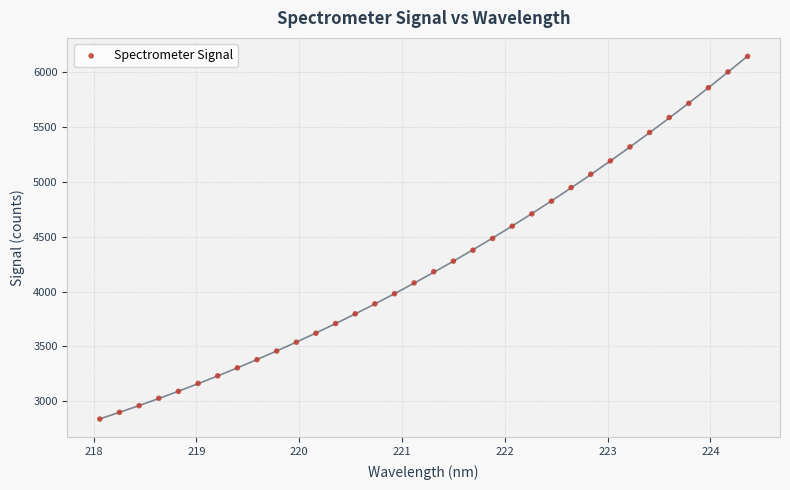

What is the range of Y values (max minus min)?

3308.5